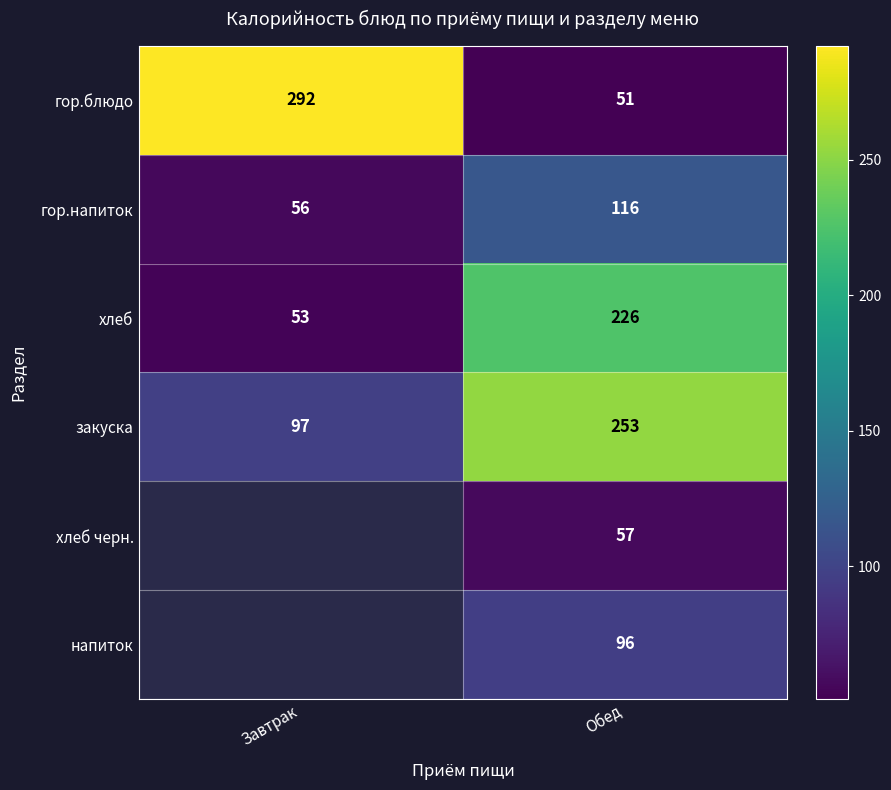

Is the value of закуска at Обед greater than the value of гор.блюдо at Обед?

Yes